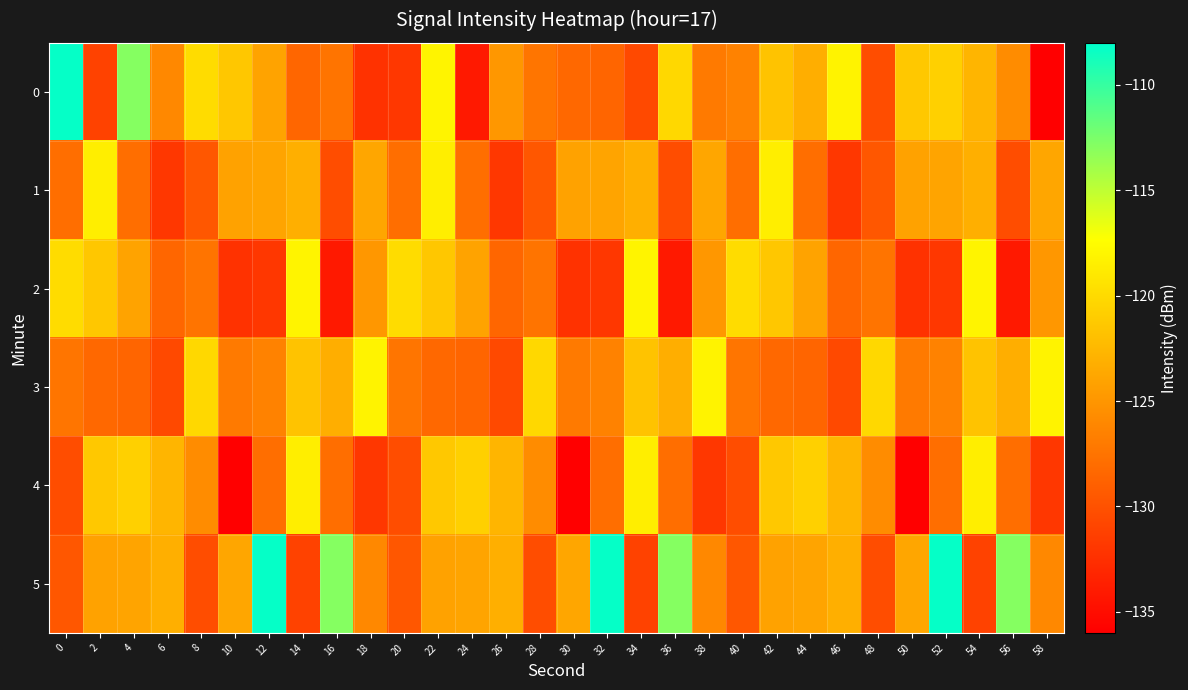

Which category has the lowest value across all series?

58